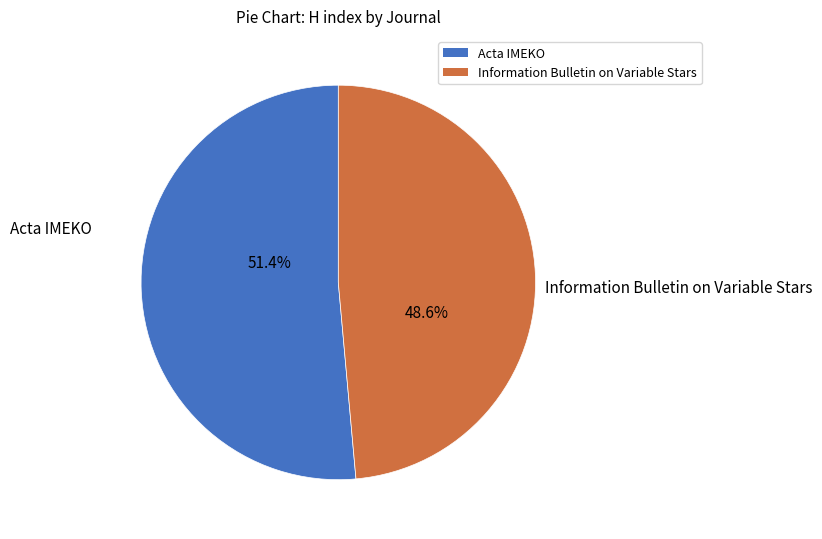

Between Acta IMEKO and Information Bulletin on Variable Stars, which is larger?

Acta IMEKO